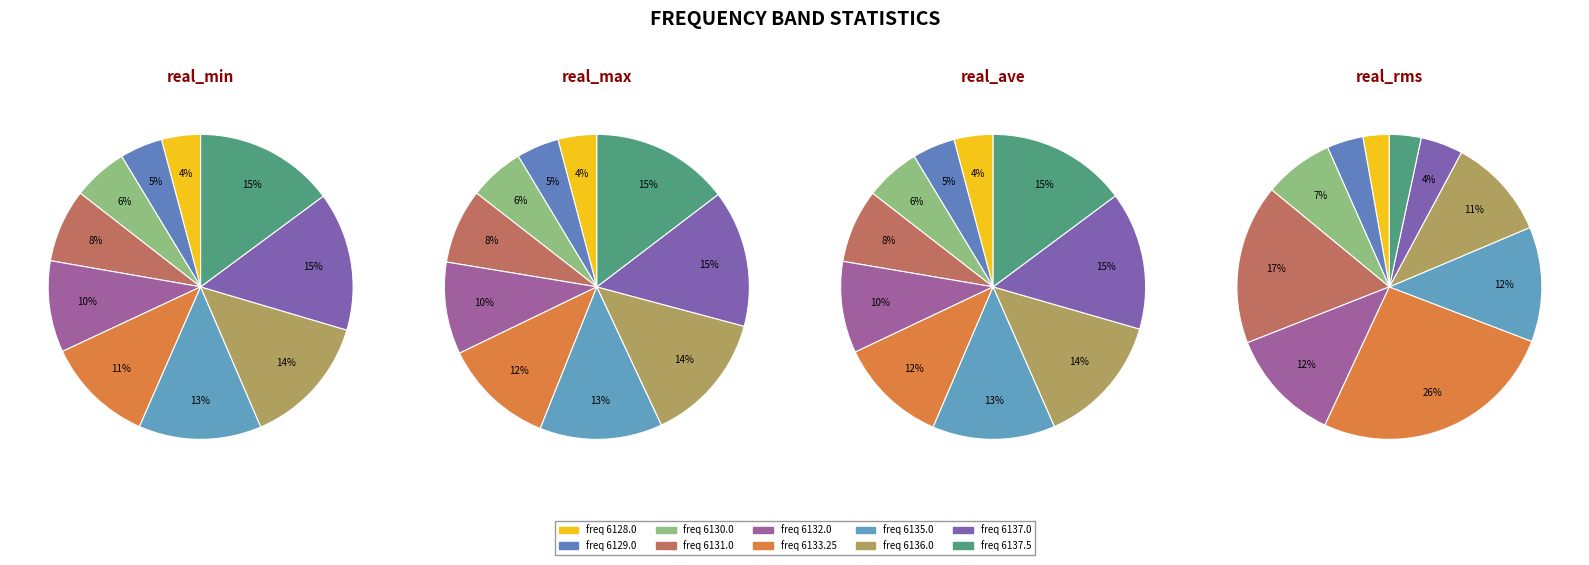

How many slices are in this pie chart?

10